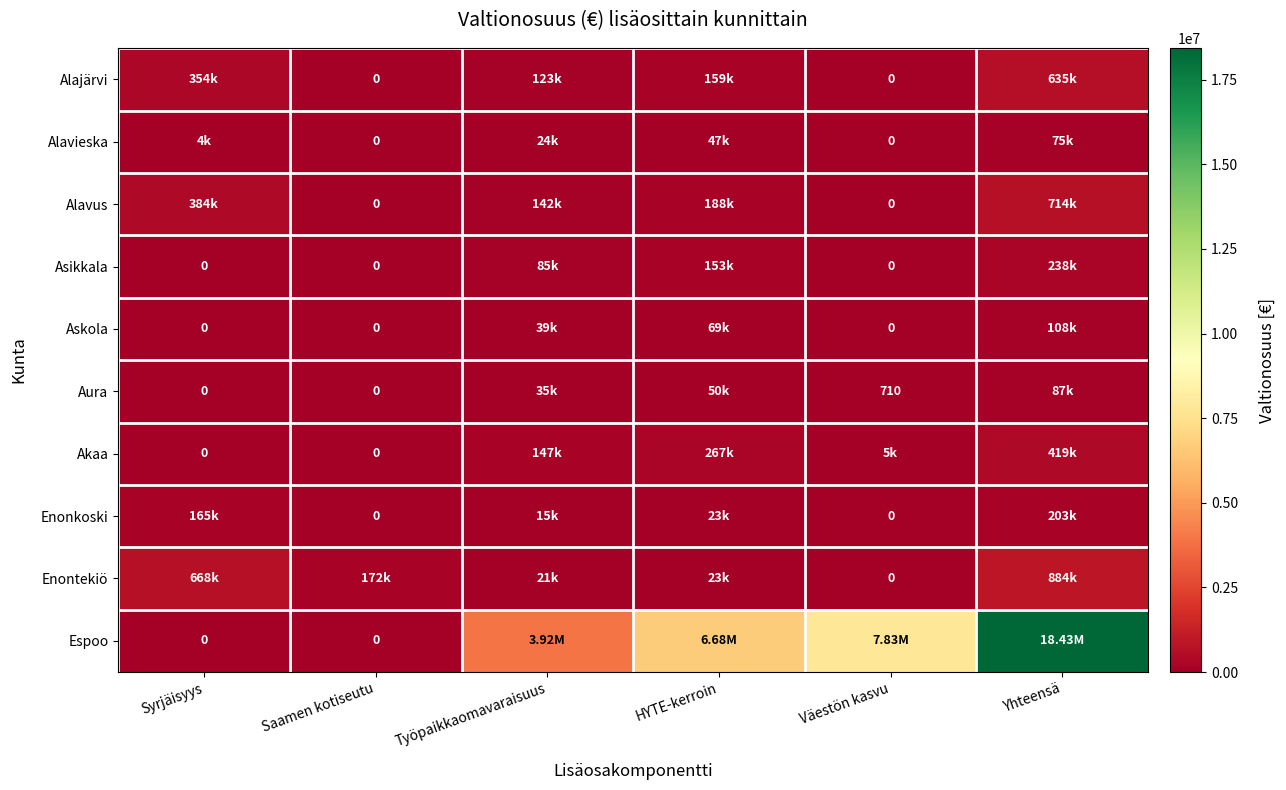

List the labels in order of Akaa value, largest first.

Yhteensä, HYTE-kerroin, Työpaikkaomavaraisuus, Väestön kasvu, Syrjäisyys, Saamen kotiseutu